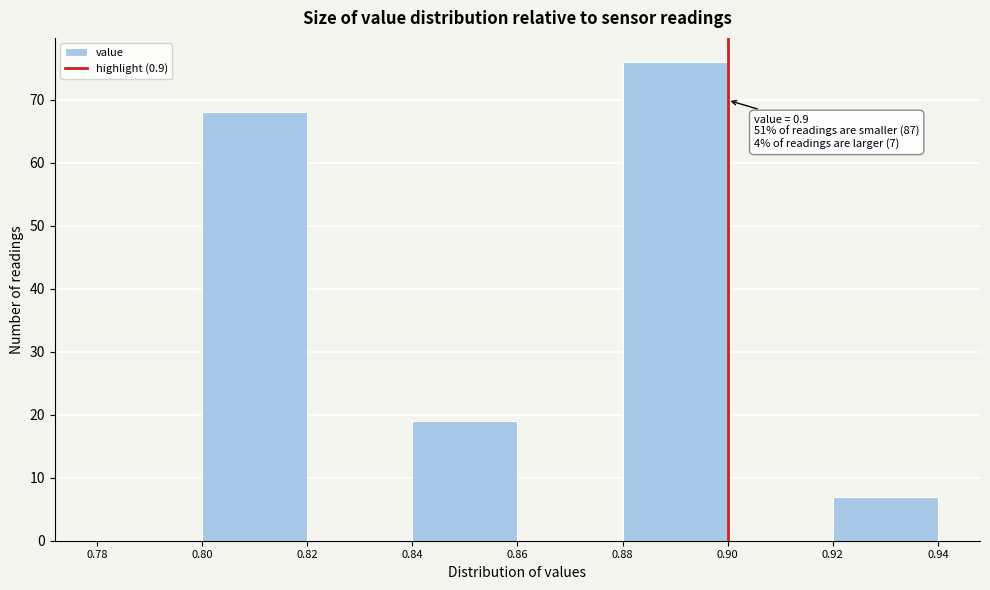

Which range on the x-axis has the tallest bar?

0.88 to 0.90